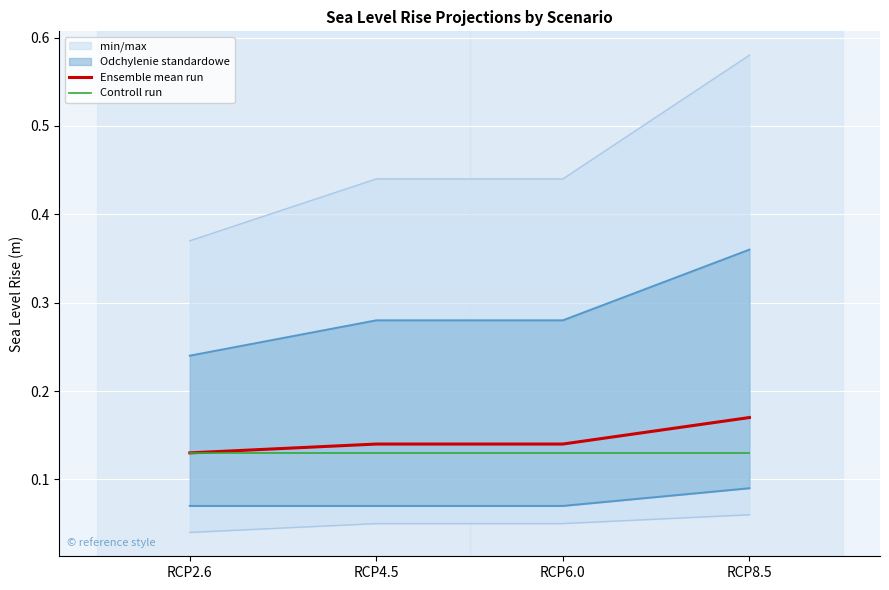

Reading left to right, what are all the values shown in this chart?

Ensemble mean run: 0.1	0.1	0.1	0.2
Controll run: 0.1	0.1	0.1	0.1